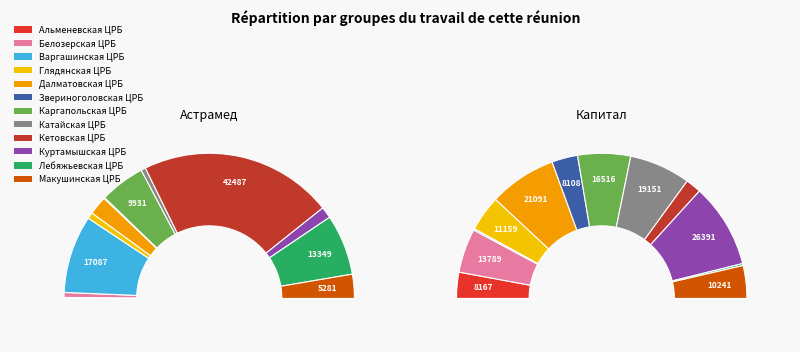

Does any single category account for the majority?

No